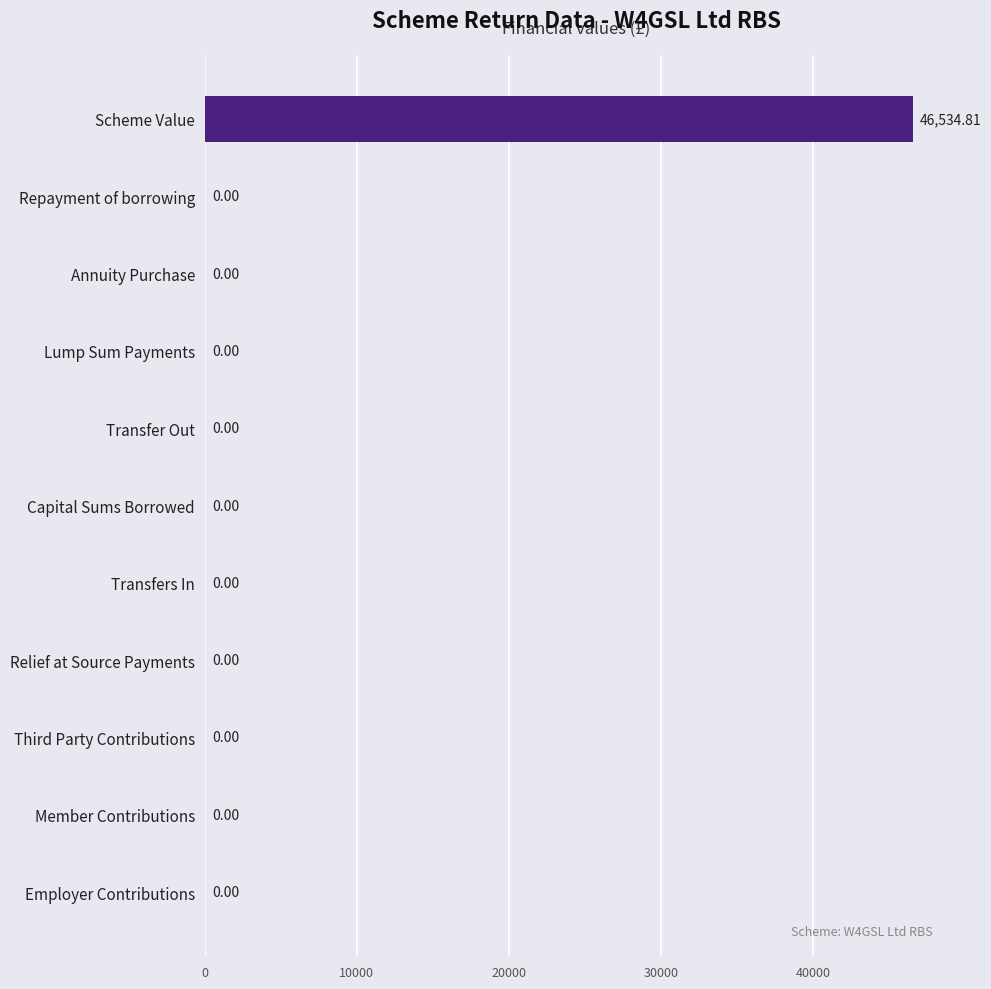

What is the change in value from Relief at Source Payments to Scheme Value?

+46534.8